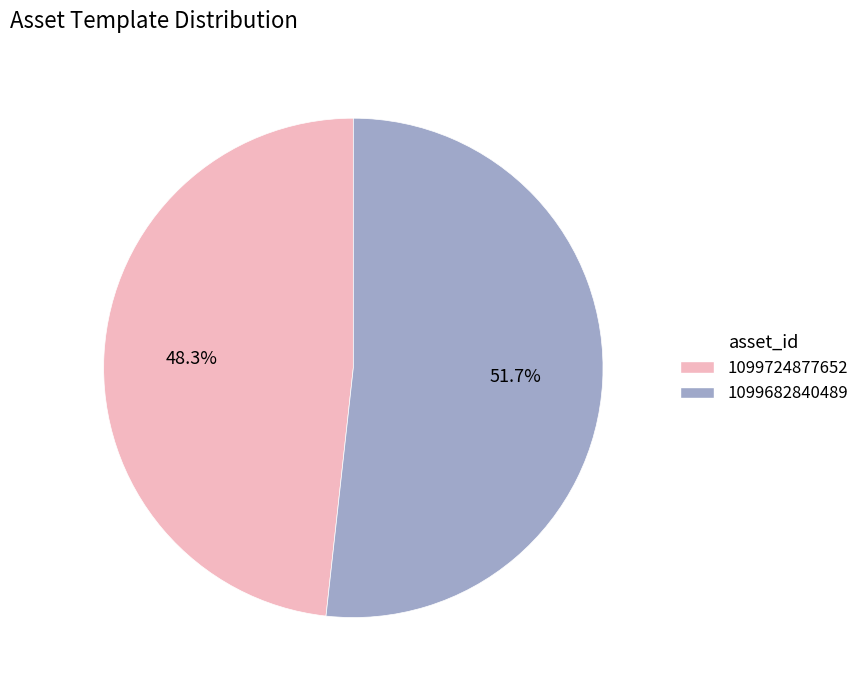

Approximately how many times larger is the value at 1099724877652 compared to 1099682840489?

0.9